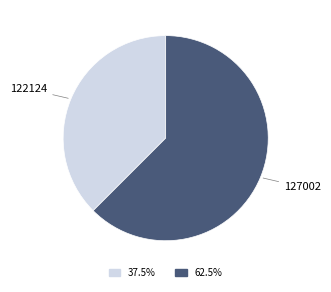

Is there a majority slice in this chart?

Yes